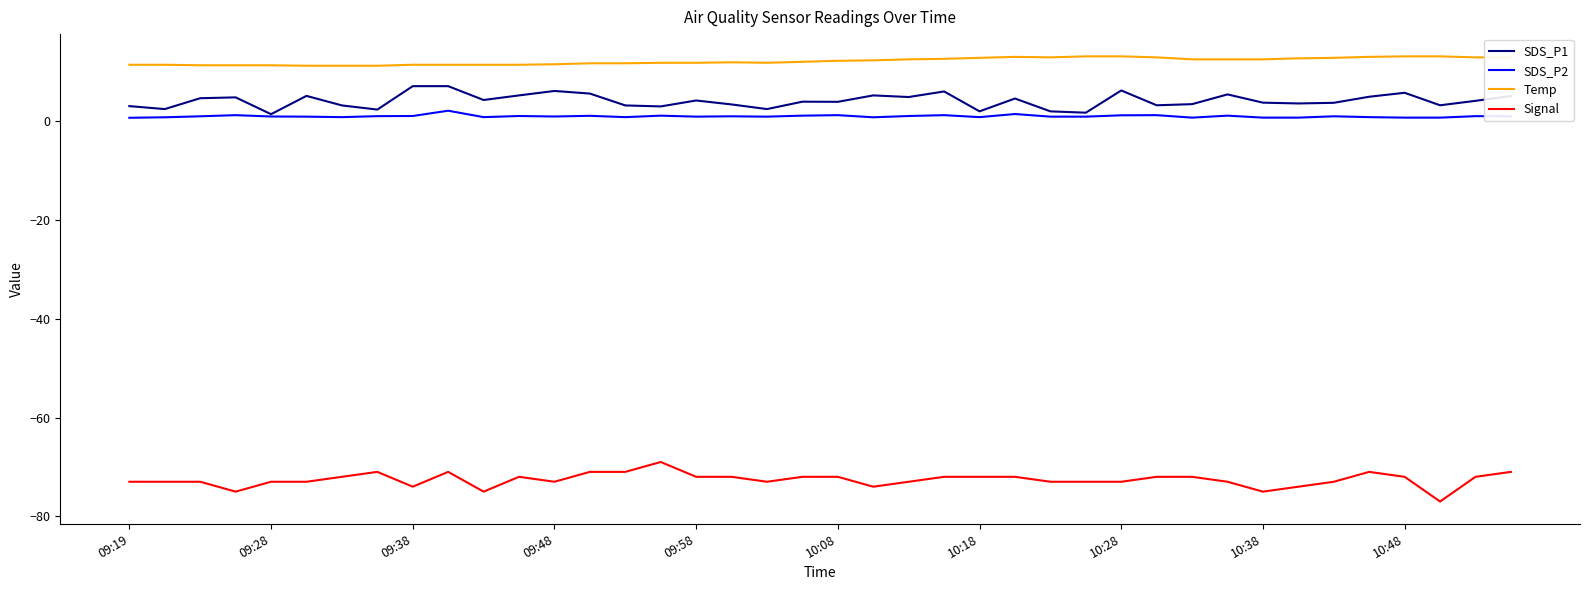

What is the maximum value shown in the chart?

13.1